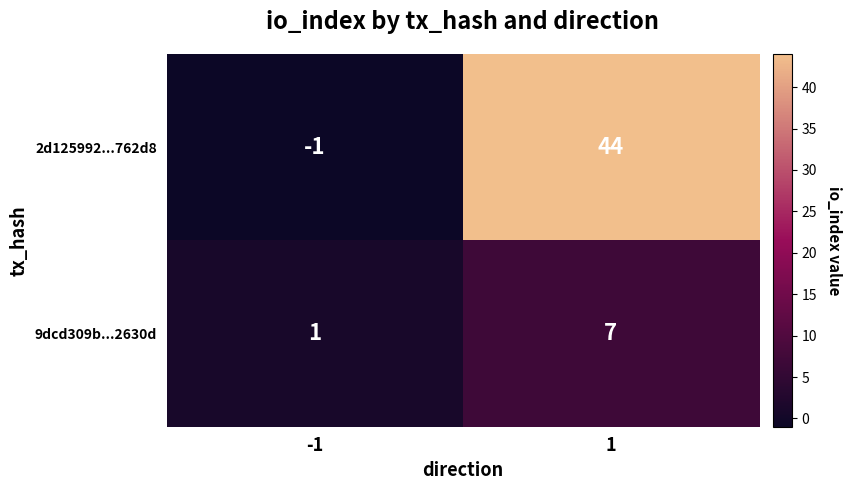

Is the value of 2d125992...762d8 at -1 greater than the value of 9dcd309b...2630d at 1?

No